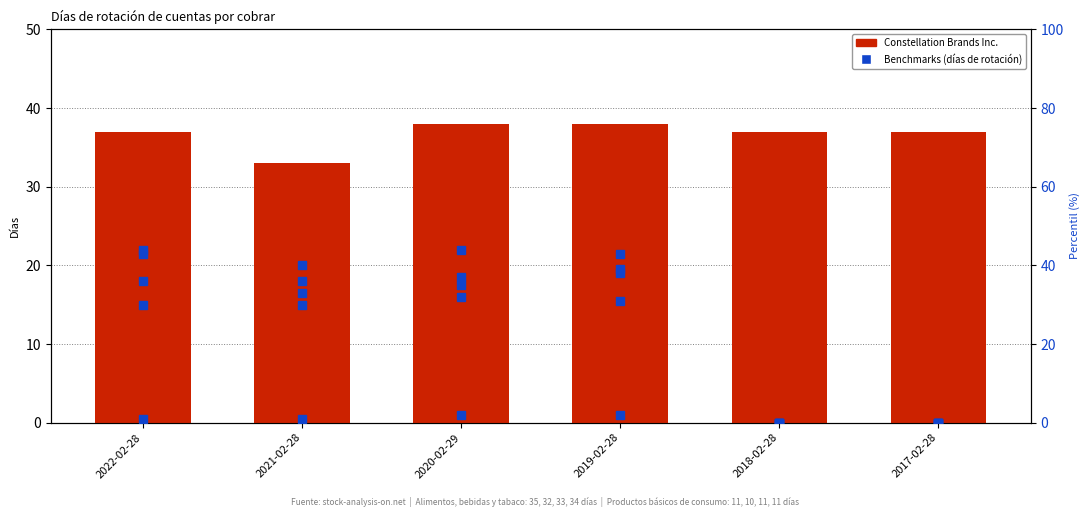

What is the label of the 4th bar from the right?

2020-02-29